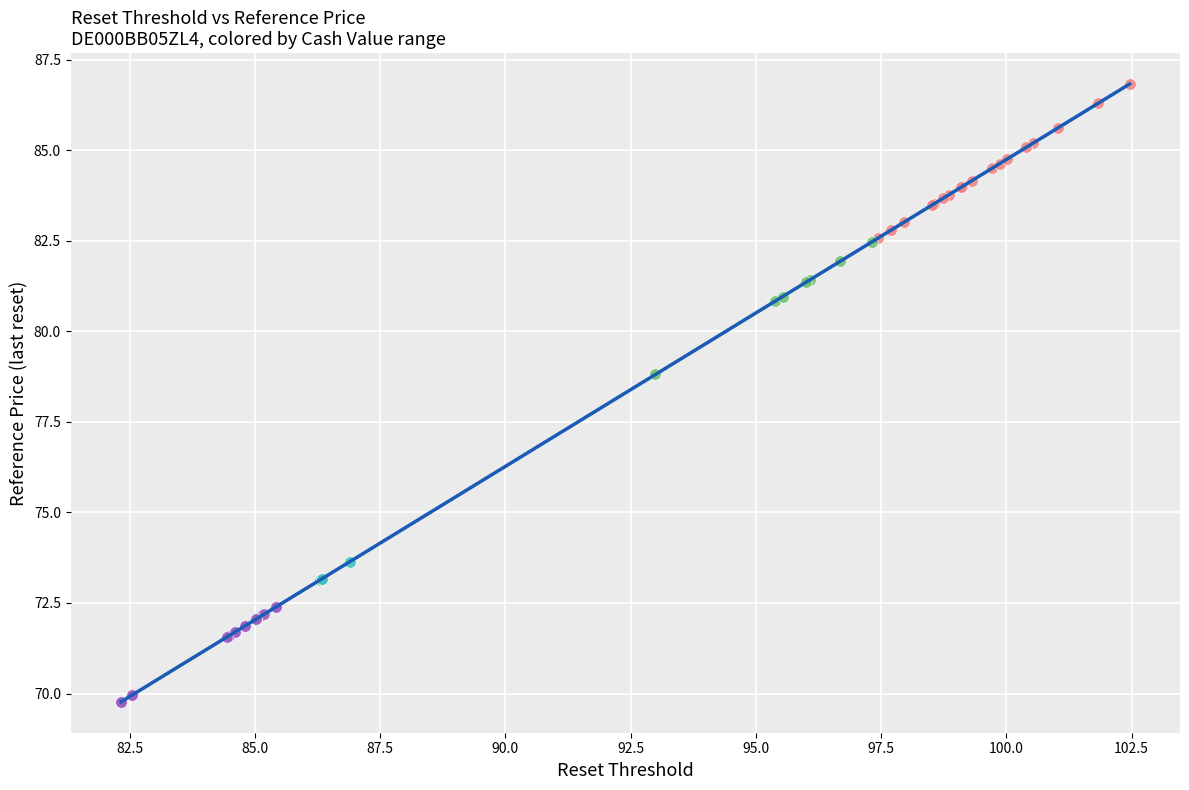

Which series reaches the minimum Y coordinate?

>=0.60